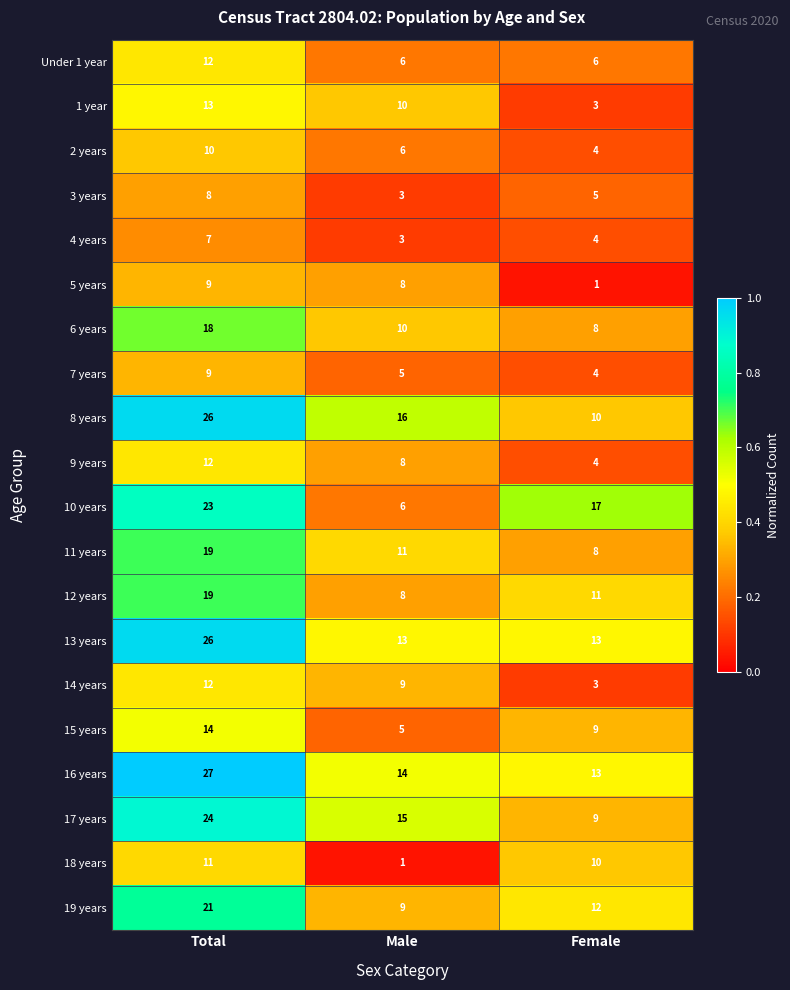

What is the difference between the highest and lowest values at Total?

20